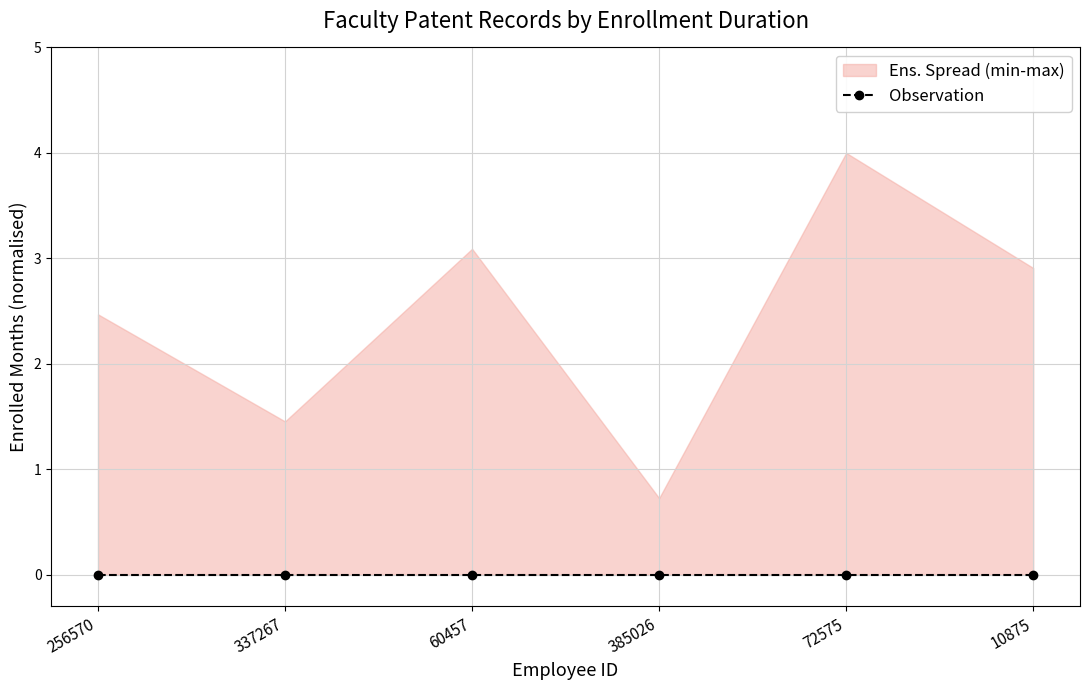

True or false: 特許2013 and 特許
合計 intersect in this chart.

False